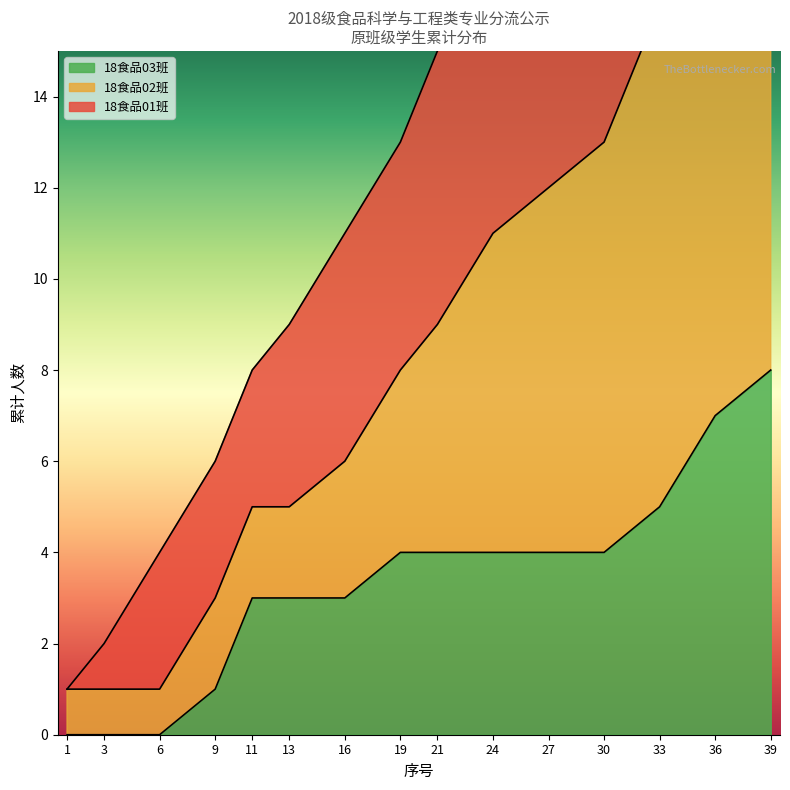

Is it true that 18食品03班 equals 7 at 24?

False